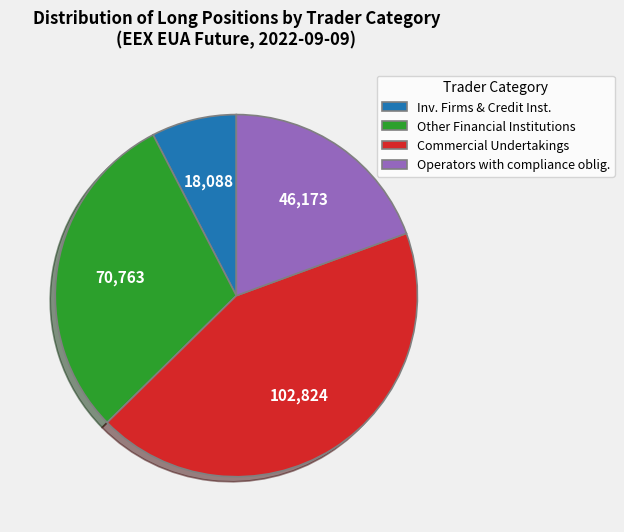

Is there a majority slice in this chart?

No